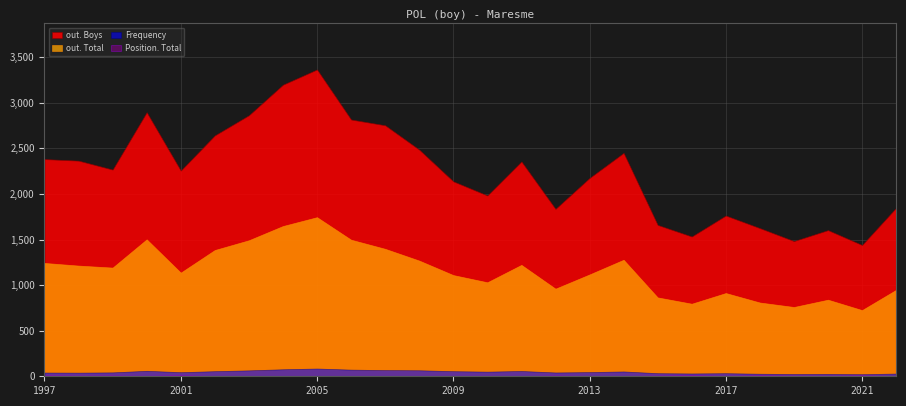

True or false: Frequency has more than 2 points higher than both neighbors.

True